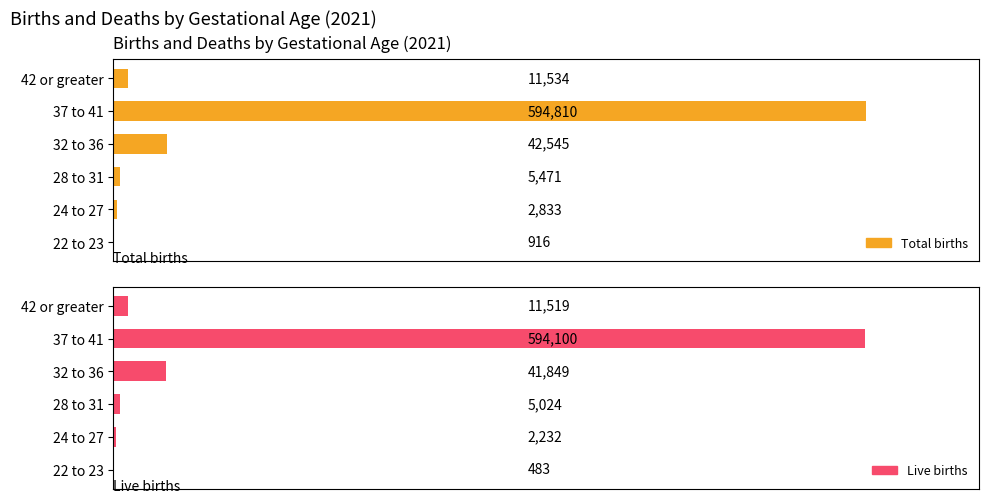

Does the chart contain any negative values?

No